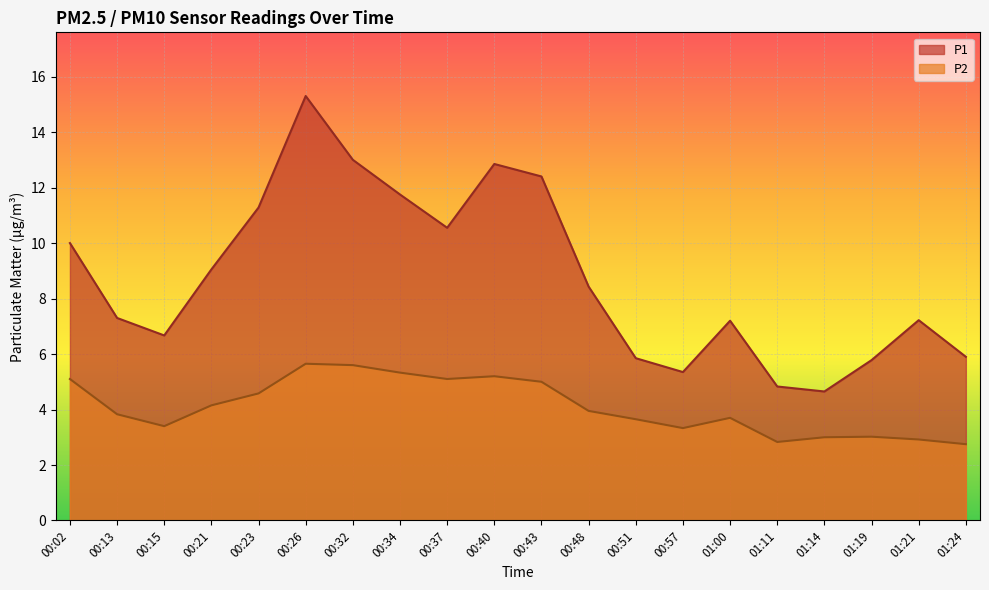

How many values in the P1 series exceed 8?

10